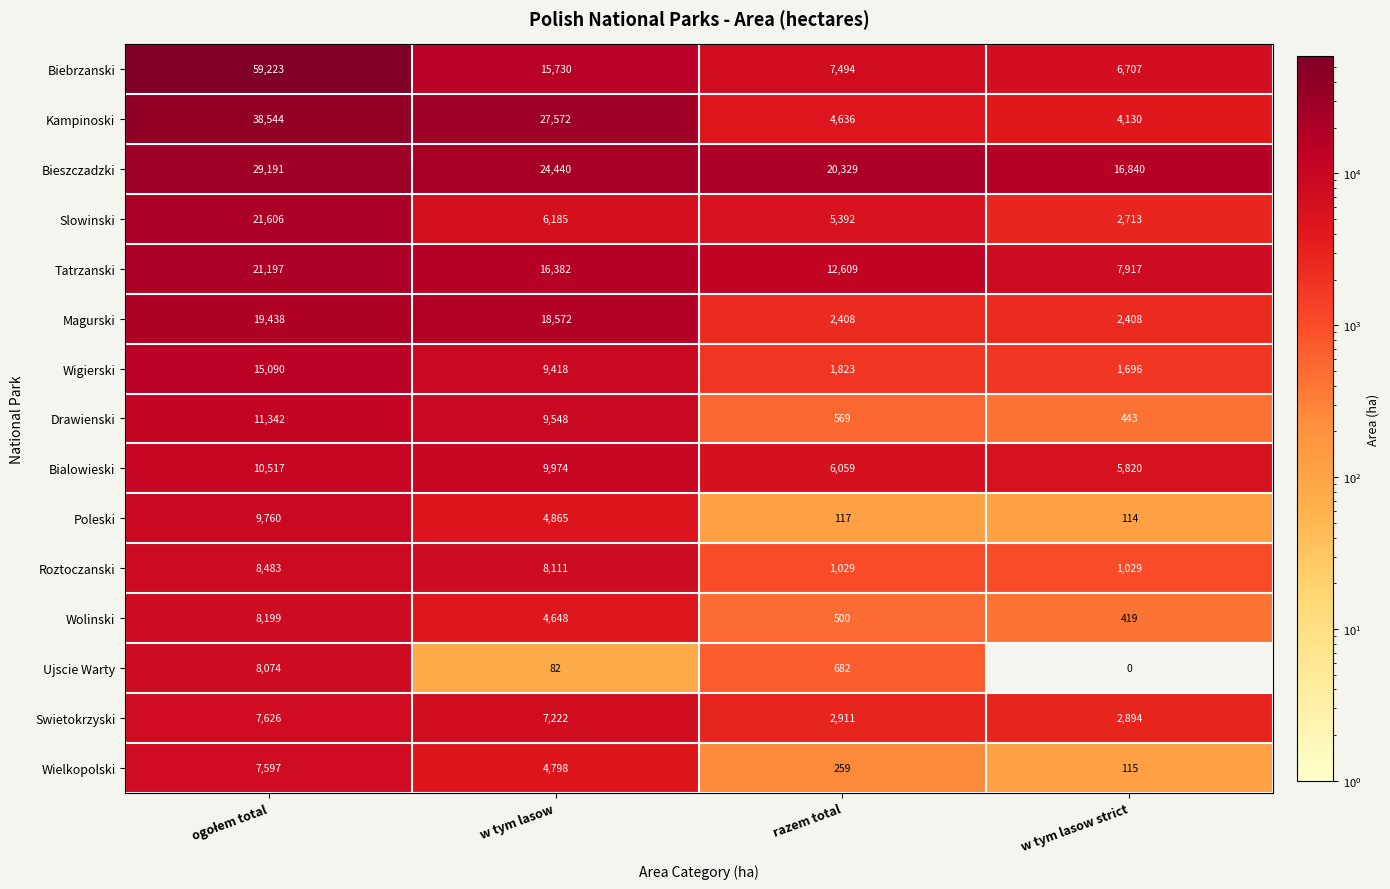

What is the lowest value of the Swietokrzyski series?

2894